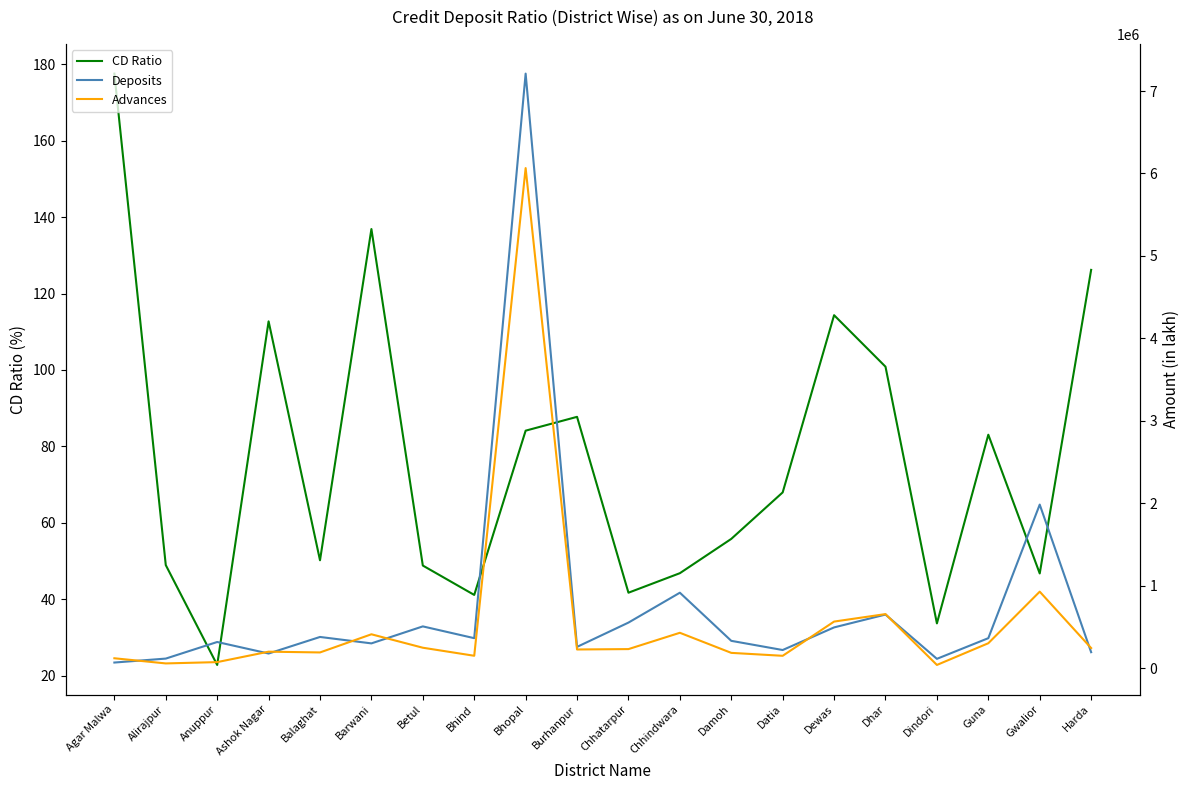

True or false: Deposits and CD Ratio intersect in this chart.

False